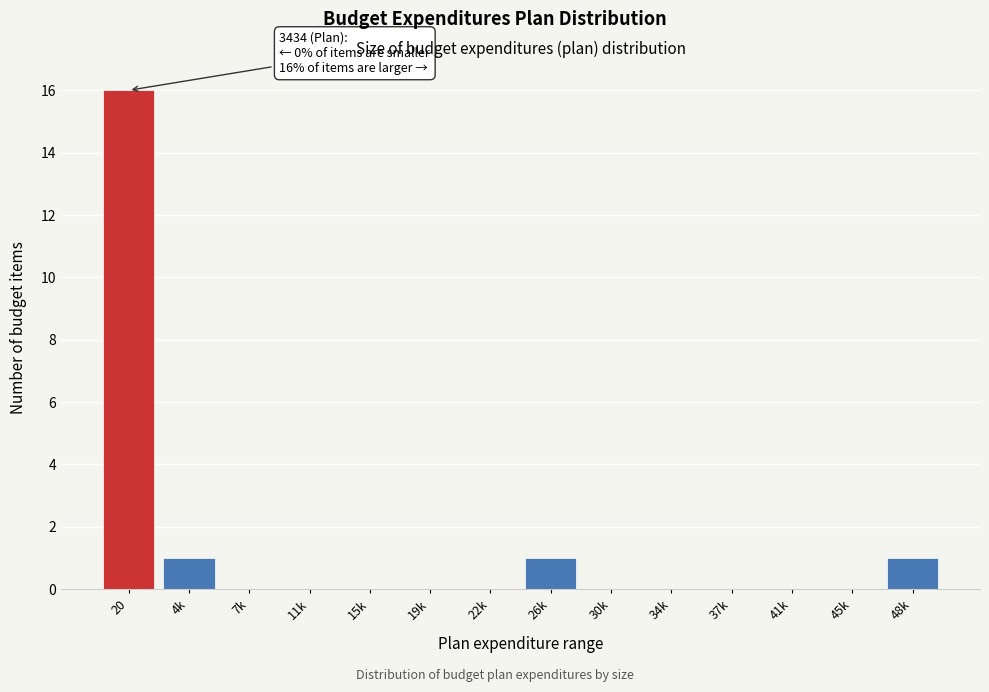

Reading left to right, list all the values displayed in this chart.

20=16	4k=1	7k=0	11k=0	15k=0	19k=0	22k=0	26k=1	30k=0	34k=0	37k=0	41k=0	45k=0	48k=1